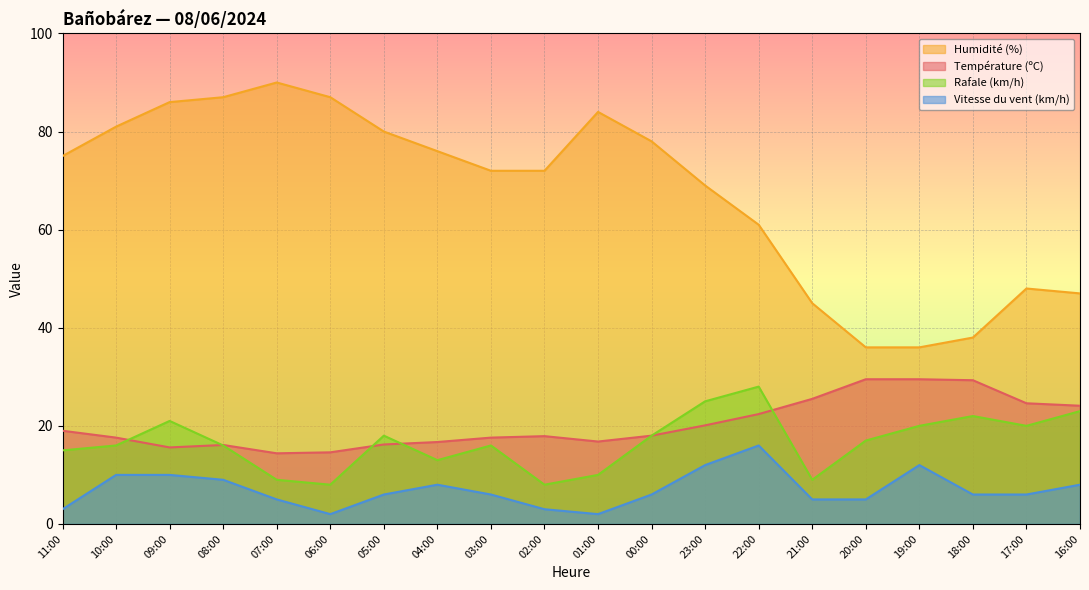

The value of Vitesse du vent (km/h) at 07:00 is 8.6. True or false?

False